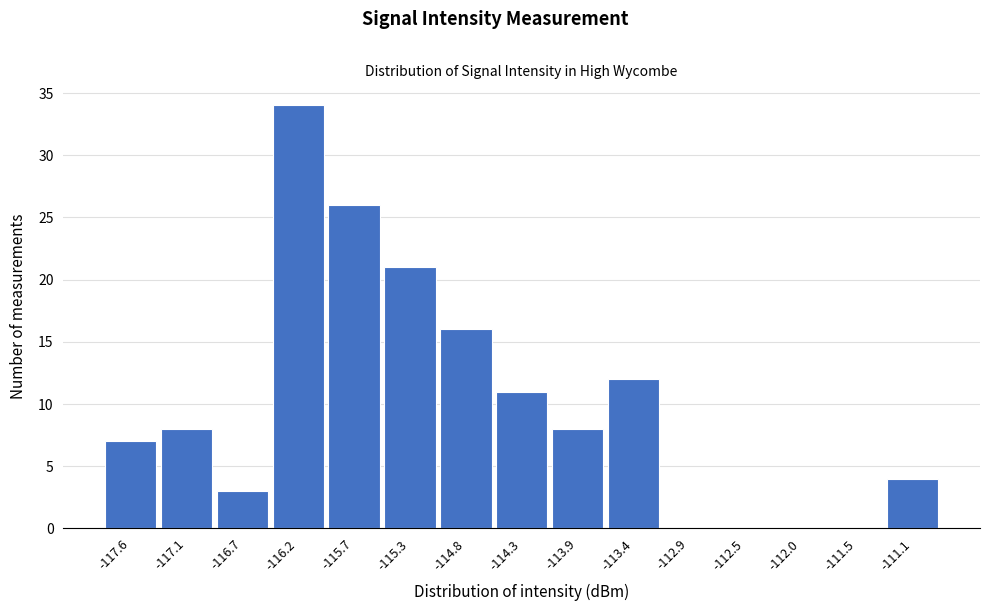

Reading left to right, what are all the values shown in this chart?

-117.6=7	-117.1=8	-116.7=3	-116.2=34	-115.7=26	-115.3=21	-114.8=16	-114.3=11	-113.9=8	-113.4=12	-112.9=0	-112.5=0	-112.0=0	-111.5=0	-111.1=4